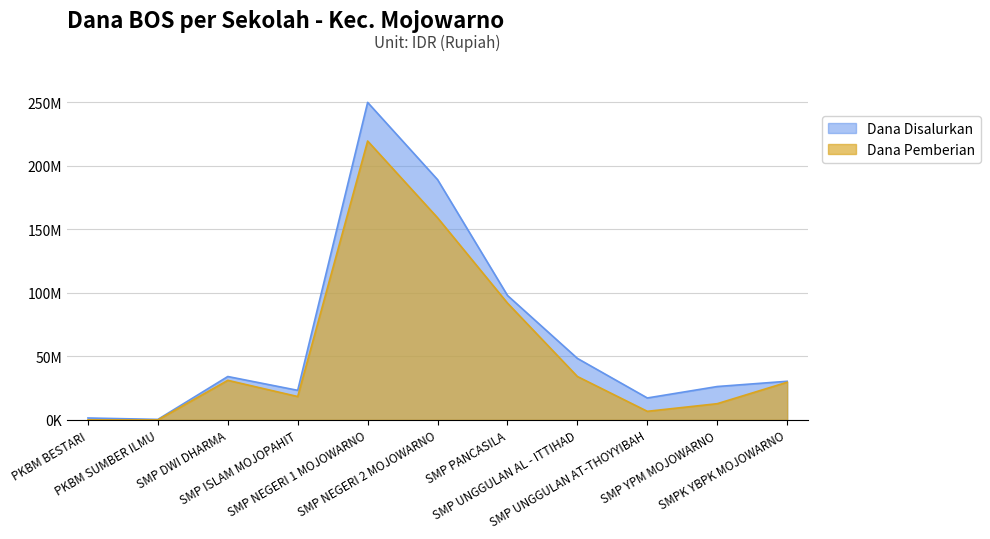

Reading right to left, transcribe all the data shown in this chart.

Dana Disalurkan: 30375000	26250000	17250000	48375000	97875000	189000000	249750000	23250000	34125000	375000	1500000
Dana Pemberian: 29625000	12750000	6750000	34125000	91875000	159000000	219375000	18375000	31125000	0	0